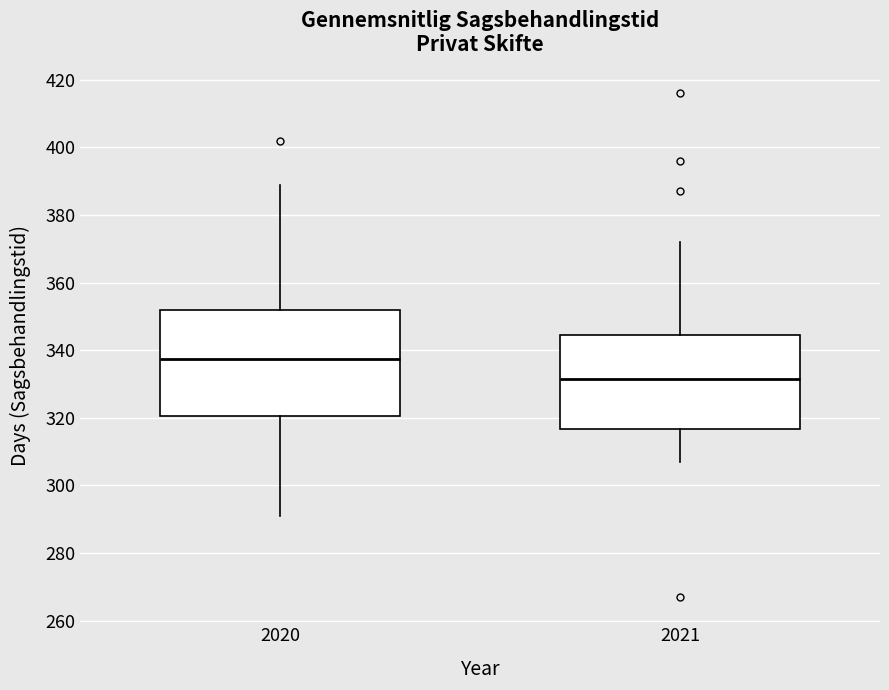

Reading left to right, read every box against the y-axis: the position of its median line, the range the box covers, and the ends of its whiskers. The values are not printed on the chart, so give them approximately, as read against the axis.

2020: median 338, box 320 to 352, whiskers 292 to 390
2021: median 332, box 316 to 344, whiskers 308 to 372